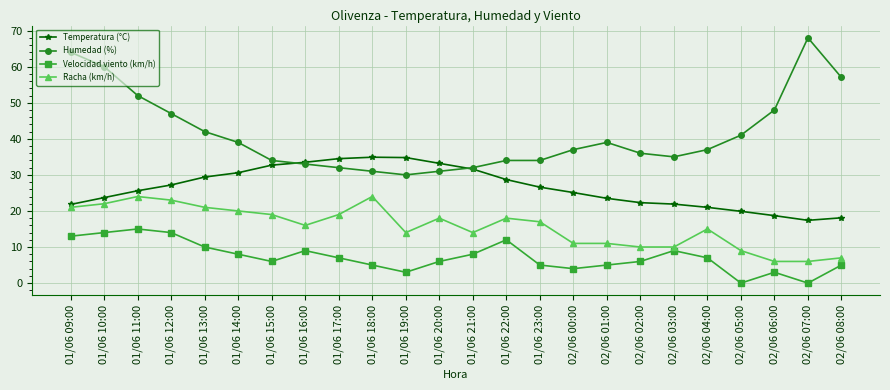

What is the label of the 19th point from the right?

01/06 14:00